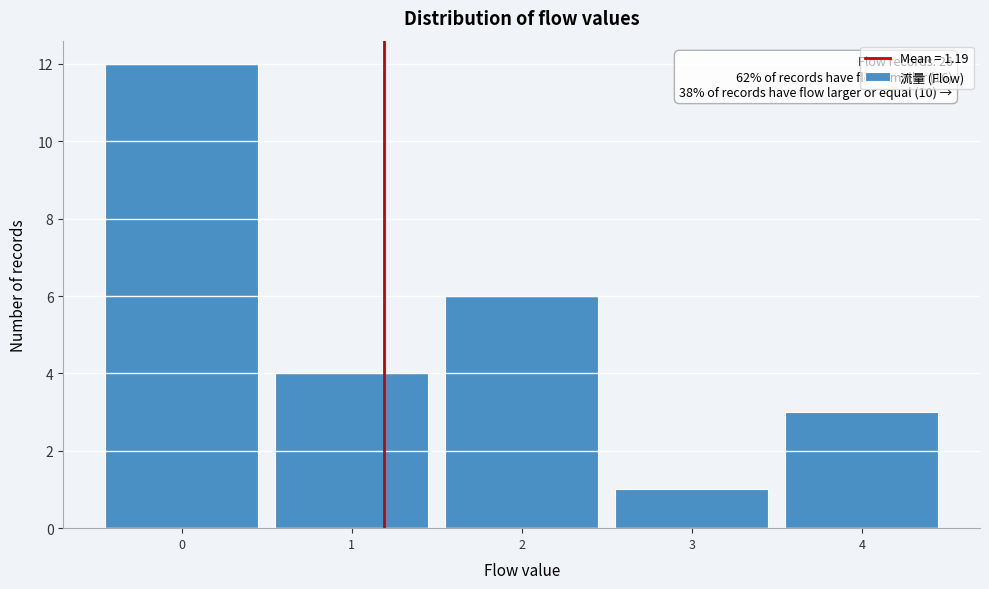

Over which range of the x-axis is the bar tallest?

-0.5 to 0.5